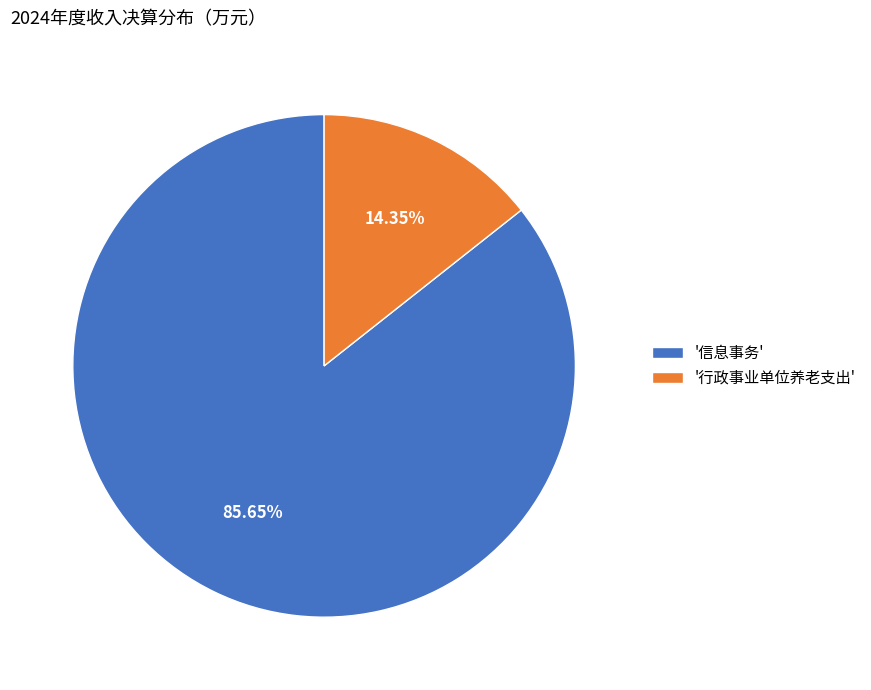

Do '行政事业单位养老支出' and '信息事务' together represent more than half of the pie?

Yes